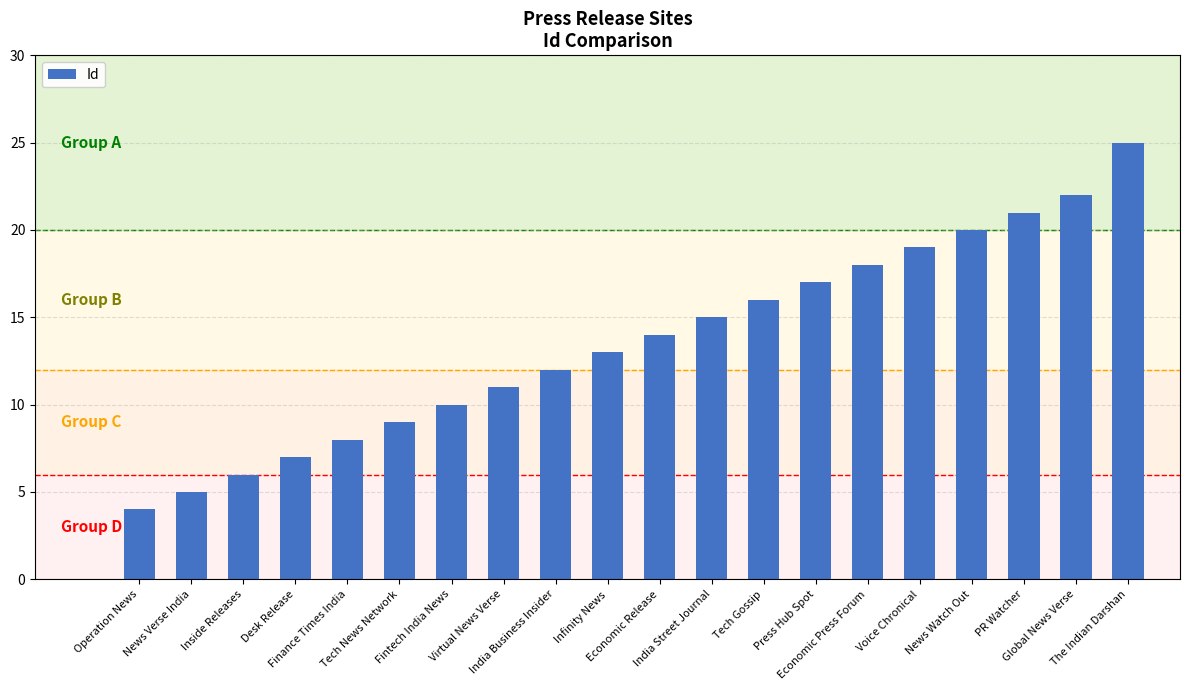

Reading left to right, extract all data points from this chart.

4	5	6	7	8	9	10	11	12	13	14	15	16	17	18	19	20	21	22	25